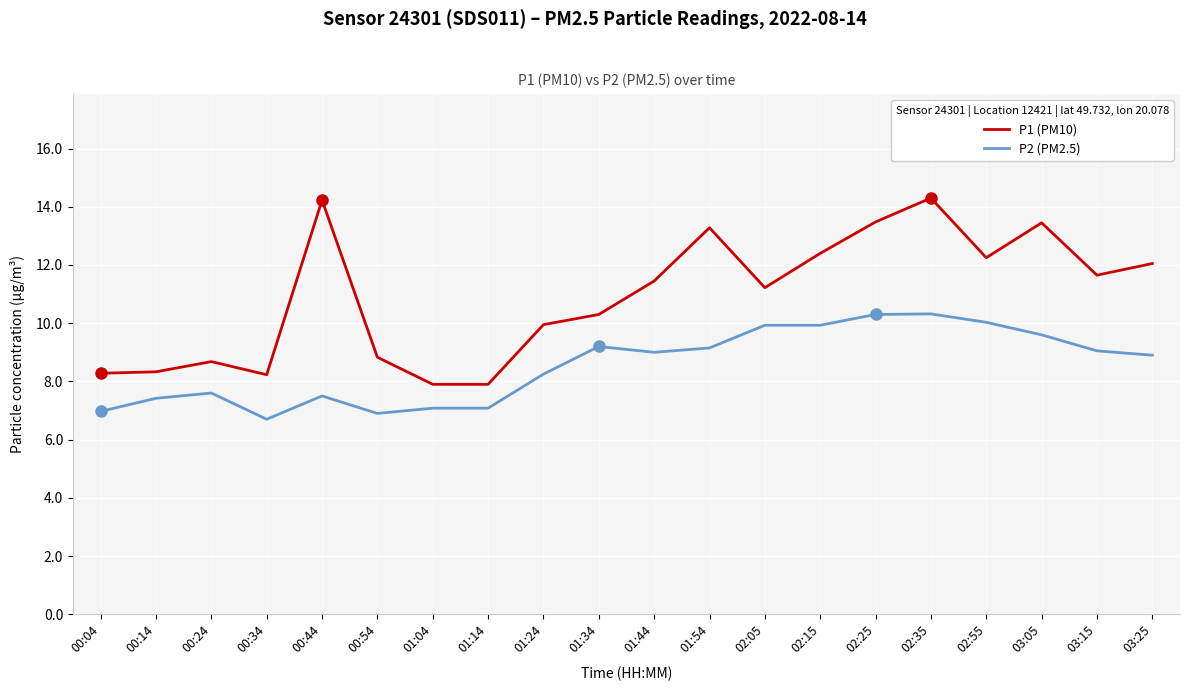

Rank the series by their average value, from lowest to highest.

P2 (PM2.5), P1 (PM10)